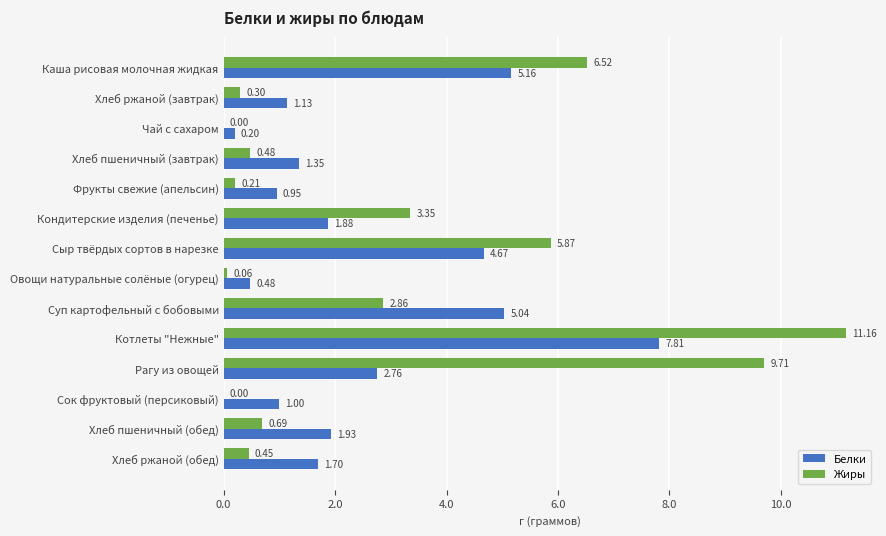

Which series has the largest total across all categories?

Жиры